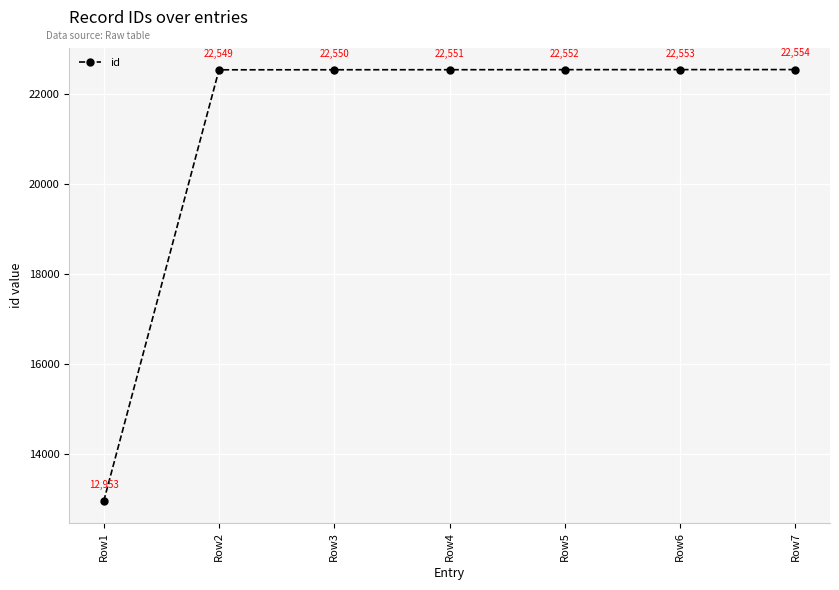

Reading right to left, transcribe all the data shown in this chart.

Row7=22554	Row6=22553	Row5=22552	Row4=22551	Row3=22550	Row2=22549	Row1=12953